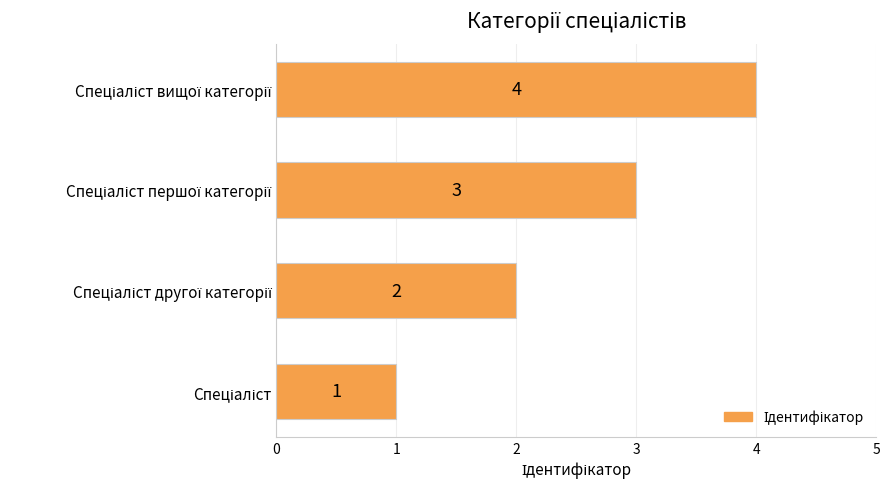

How many series are shown in this chart?

1